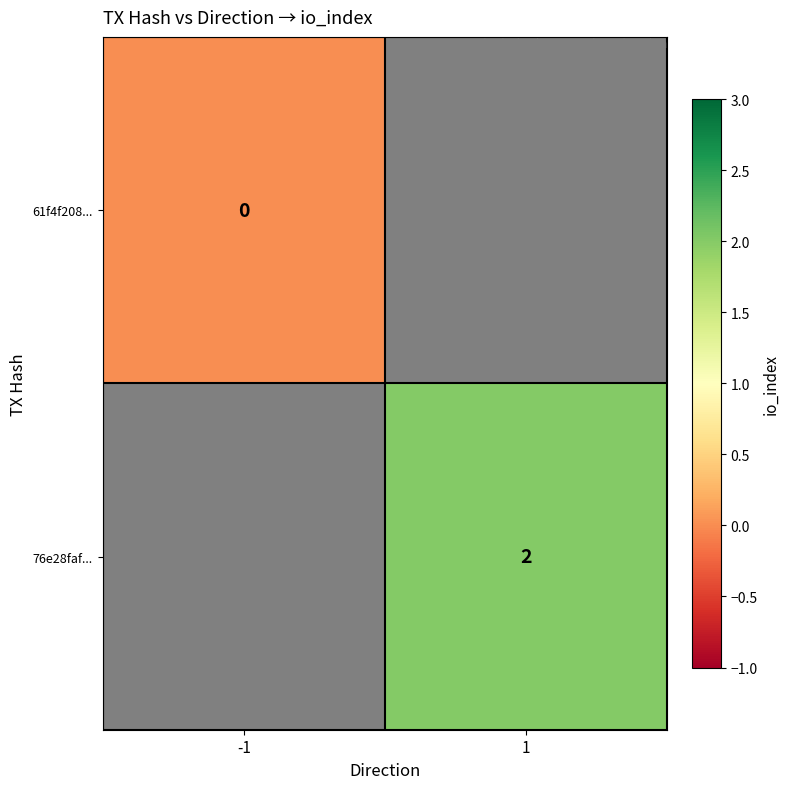

At which category does the chart reach its peak across all series?

1